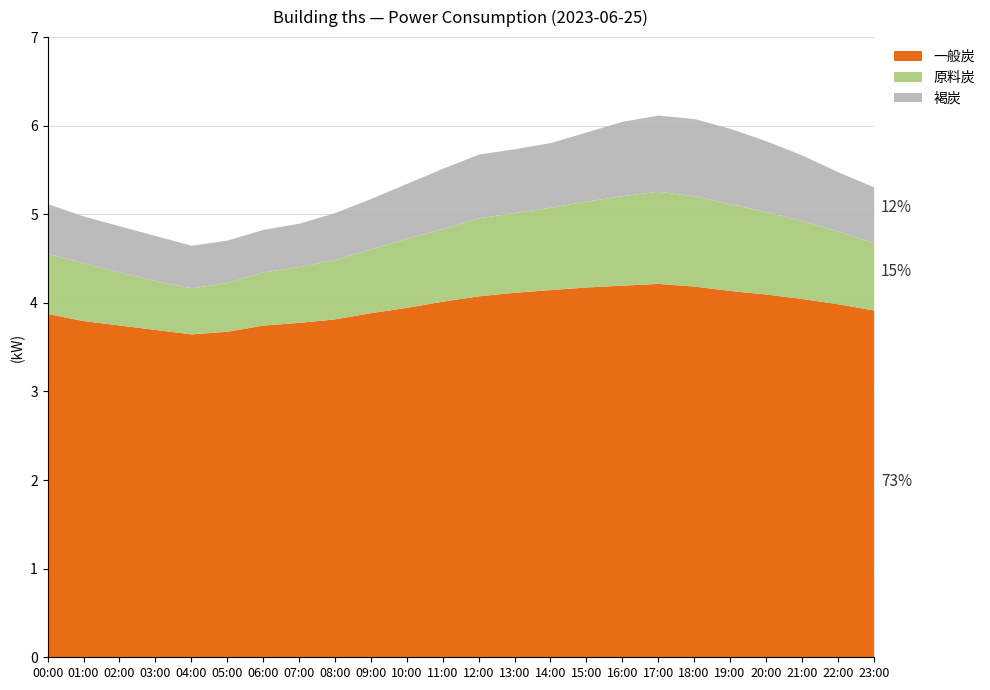

How many lines are shown in the chart?

3